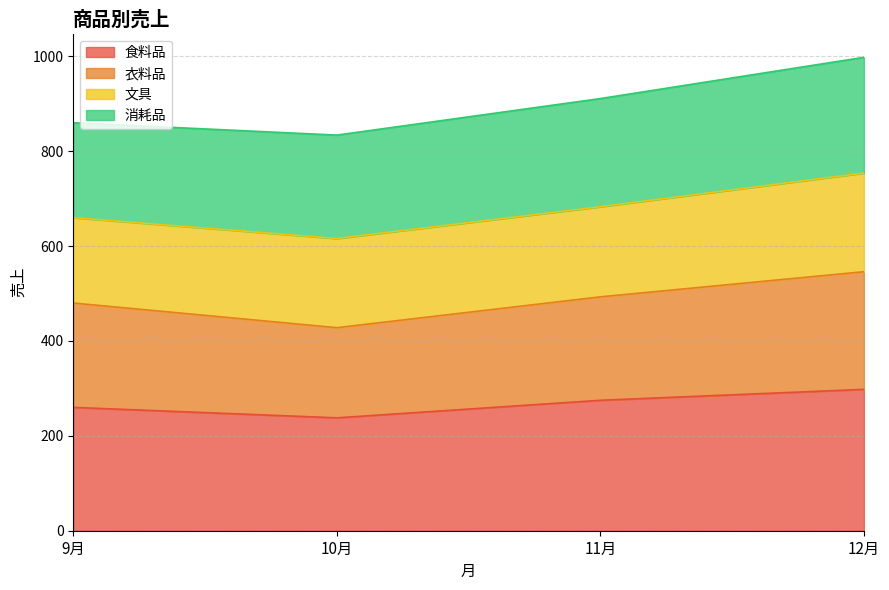

Where is 衣料品 nearest to the value 487?

11月